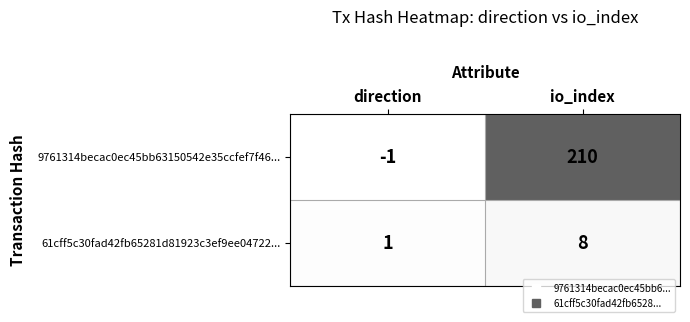

Which category has the lowest value across all series?

direction